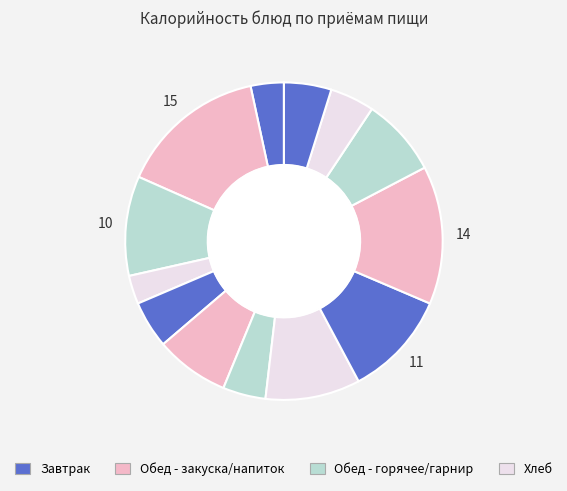

To the nearest percent, what is the difference between the largest and smallest slice percentages?

12%